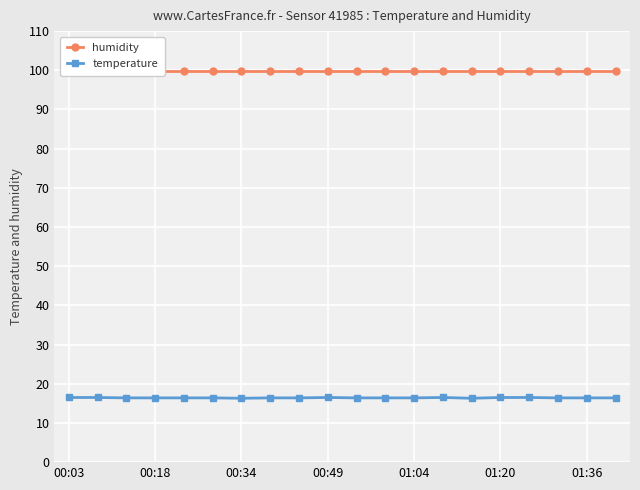

True or false: humidity has more than 2 points higher than both neighbors.

False